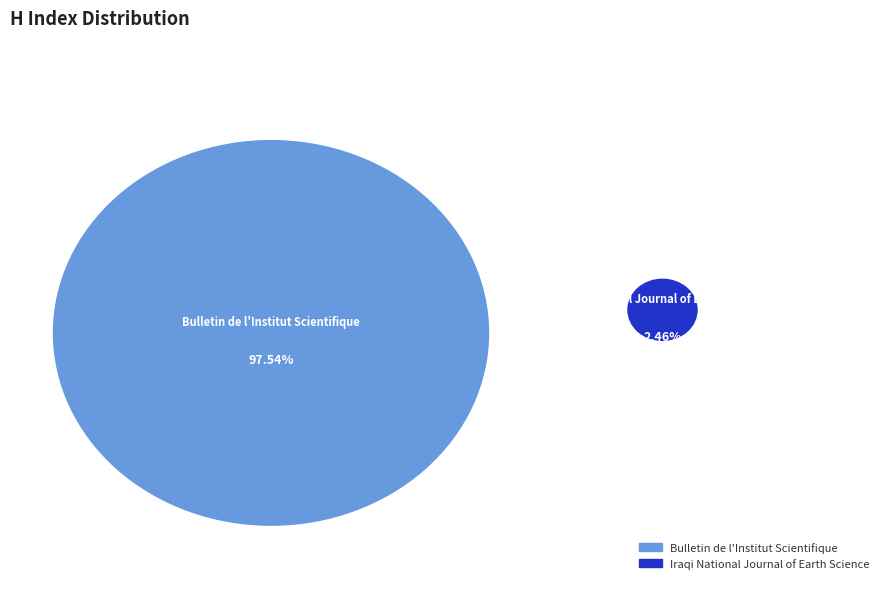

To the nearest percent, what is the difference between the largest and smallest slice percentages?

95%